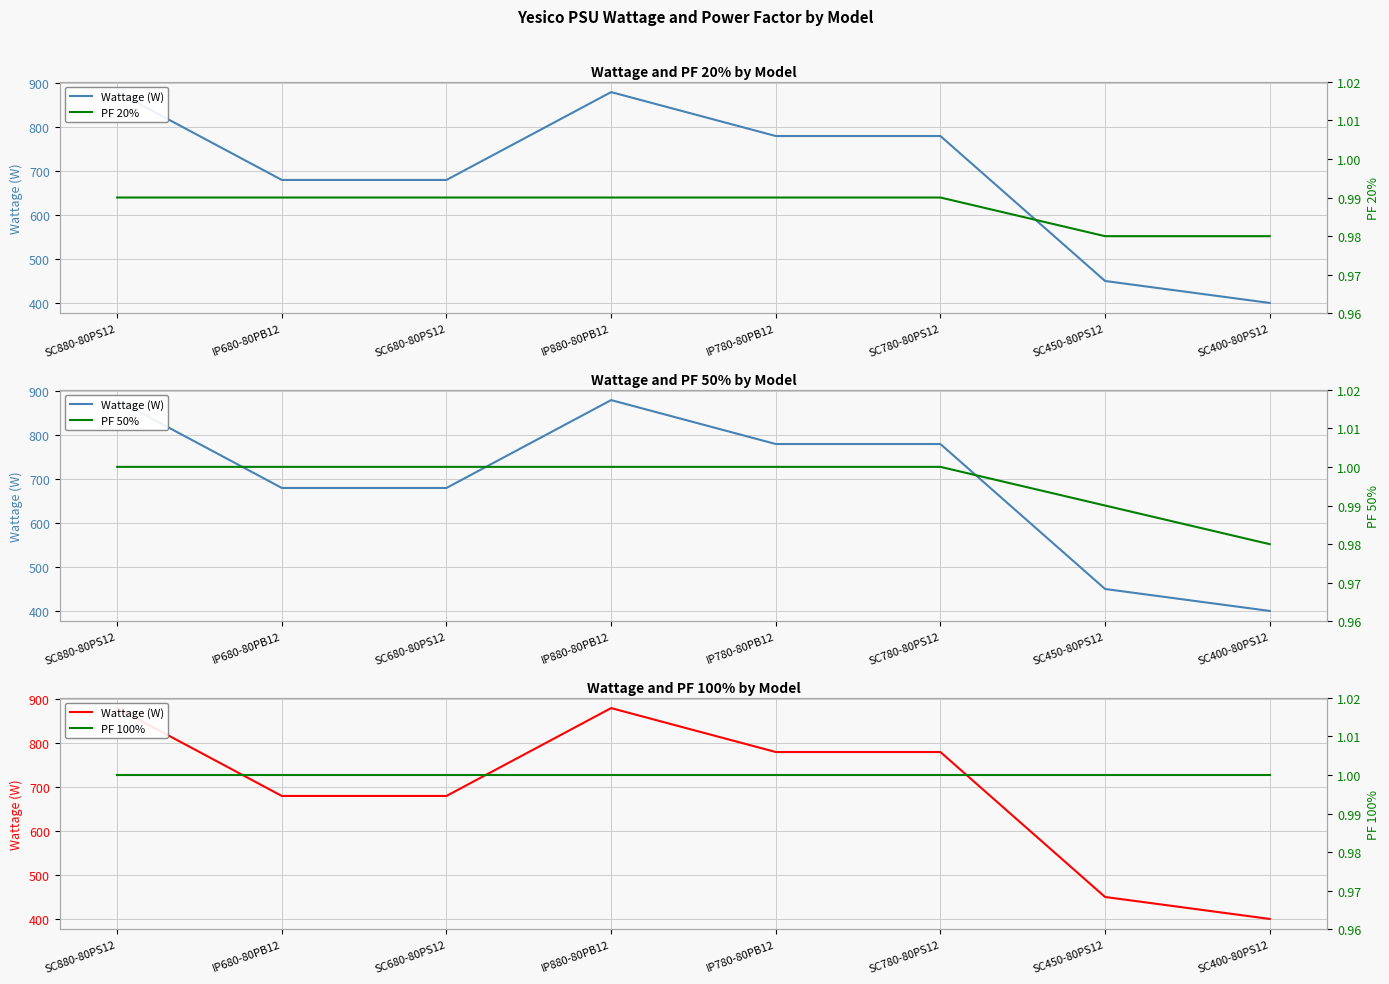

The Wattage (W) series shows 680.0 at SC680-80PS12. True or false?

True